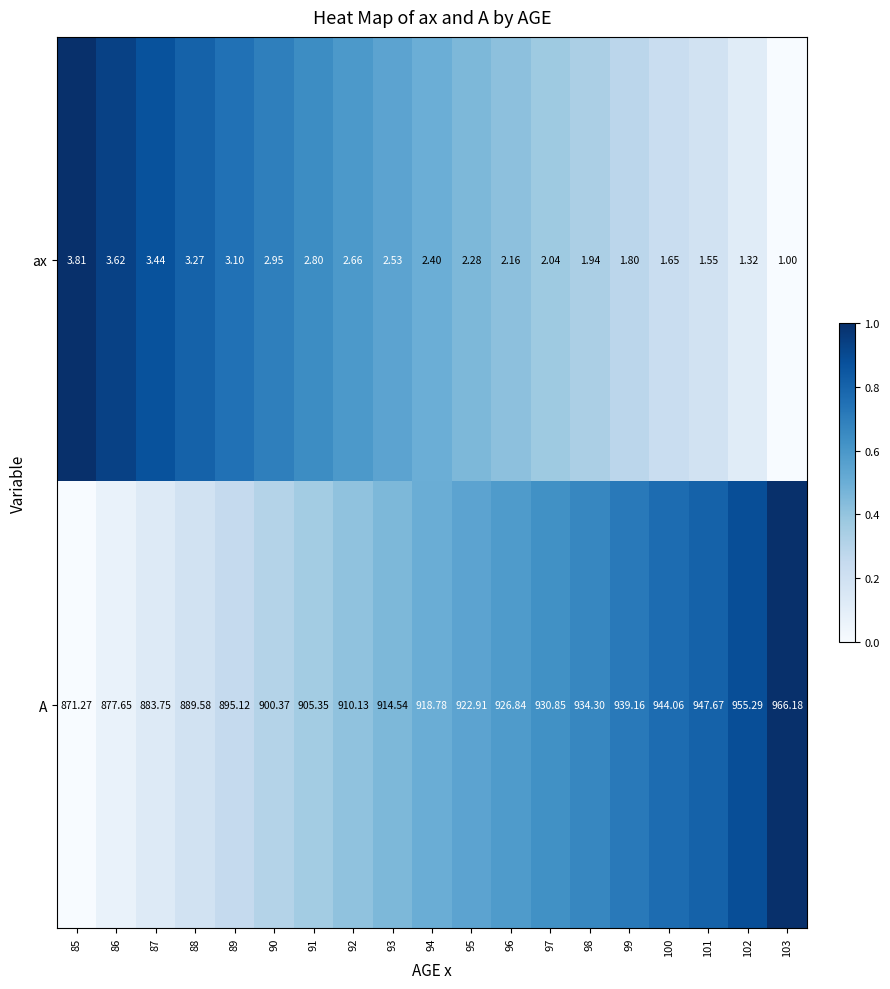

List the series in order of their overall mean, lowest first.

ax, A